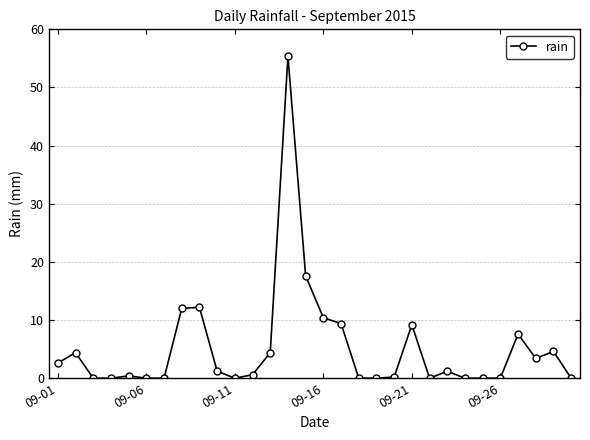

How many lines are shown in the chart?

1